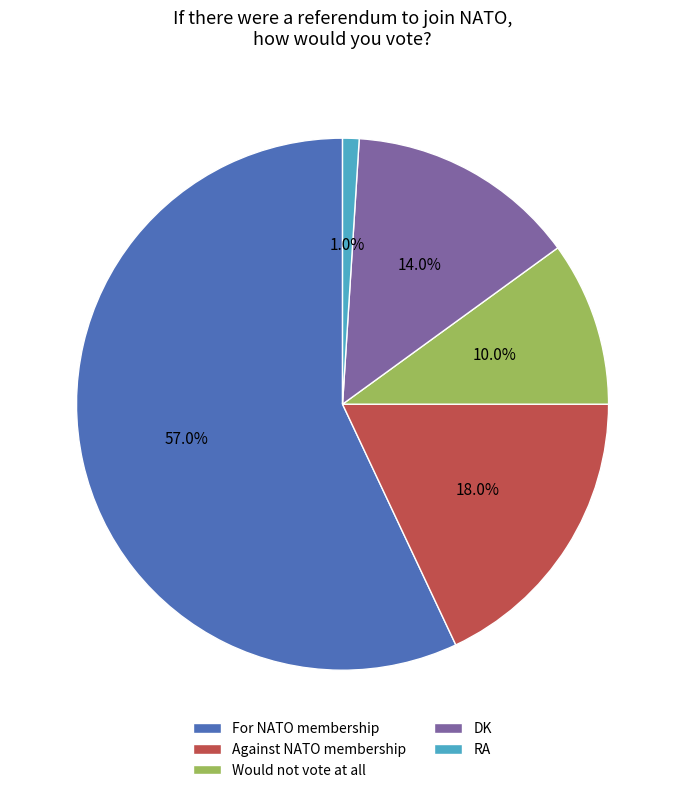

How many segments does this pie chart have?

5